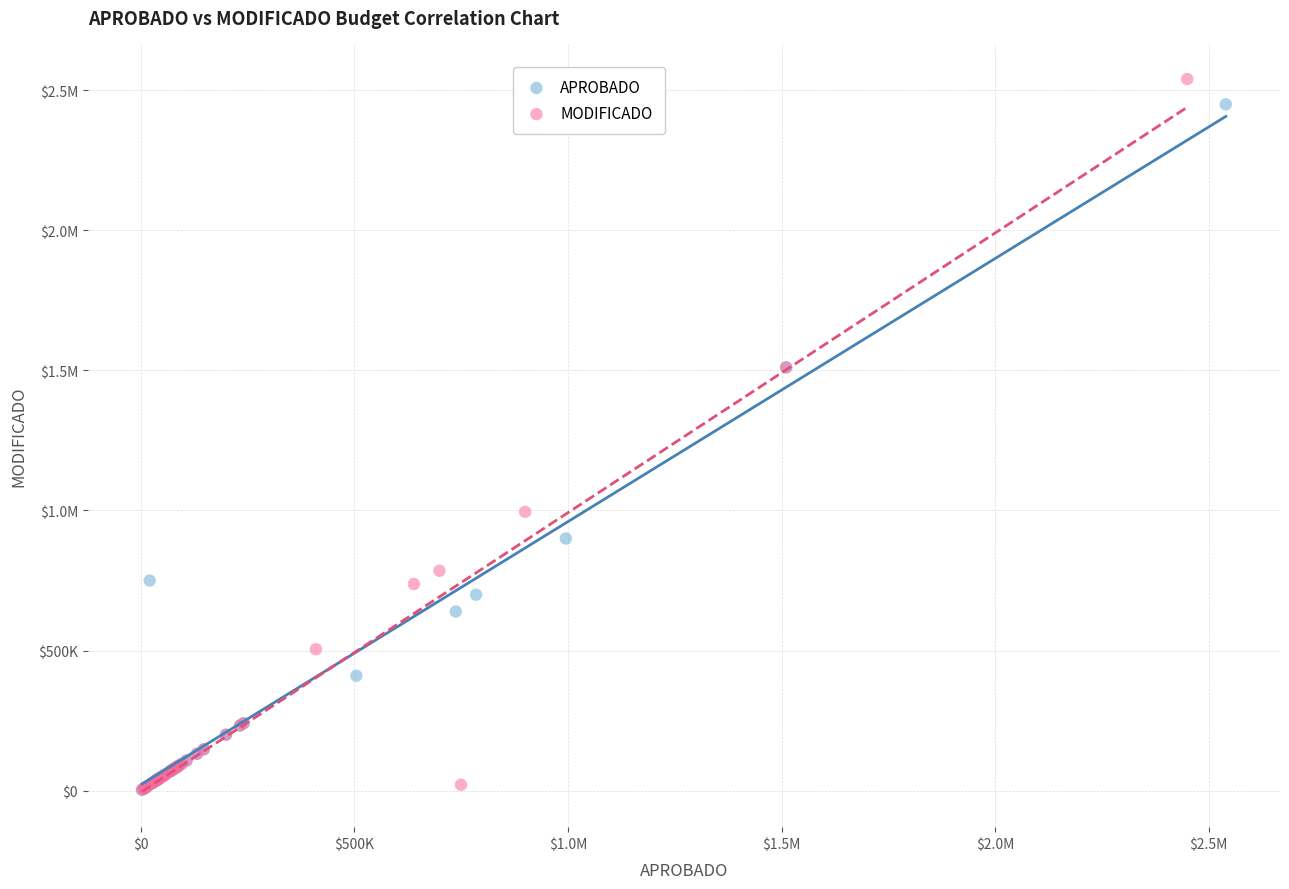

What are all the series names shown in the legend?

APROBADO, MODIFICADO